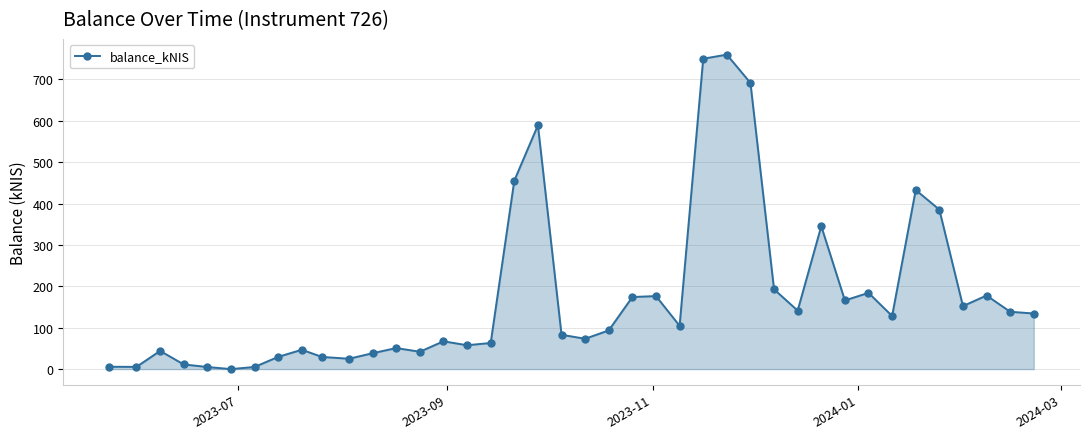

What is the difference between the maximum and minimum values?

760.0